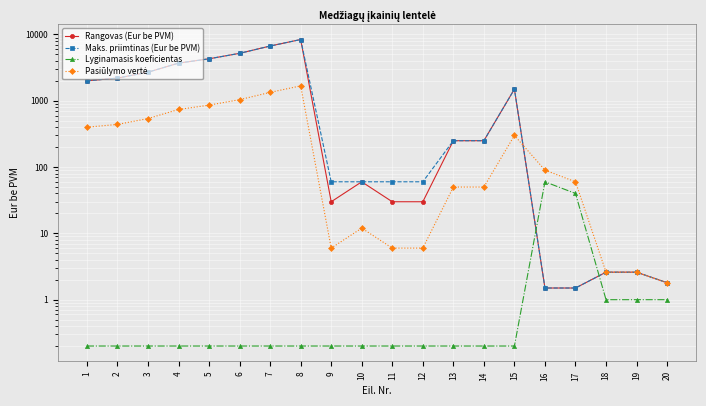

List the series in order of their peak value, lowest first.

Lyginamasis koeficientas, Pasiūlymo vertė, Rangovas (Eur be PVM), Maks. priimtinas (Eur be PVM)